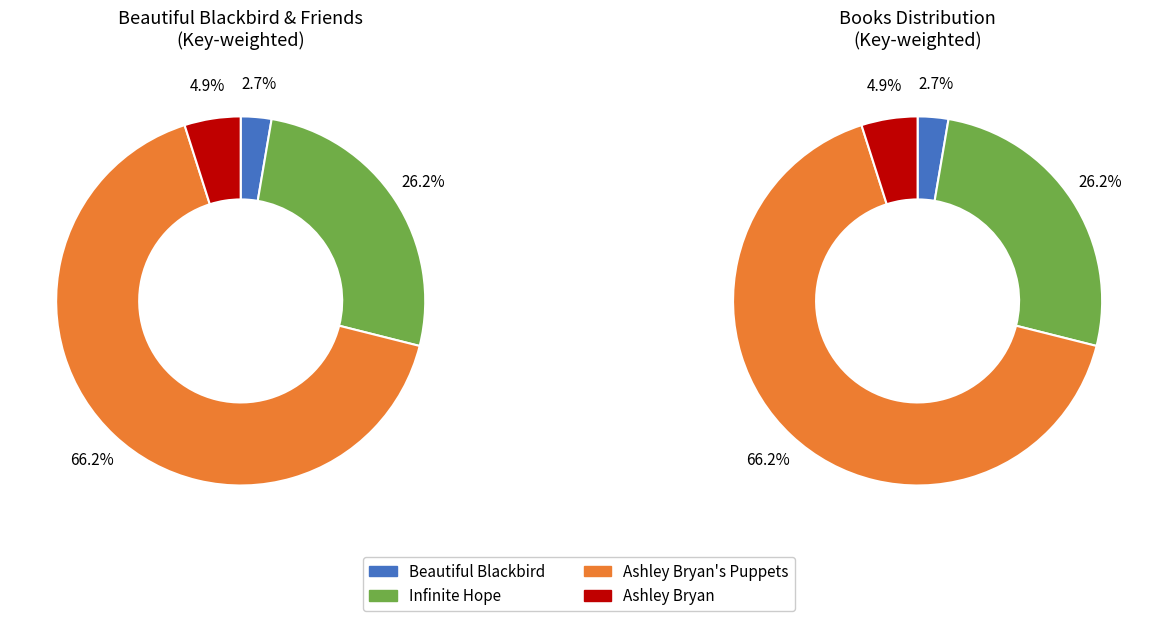

Is the sum of Beautiful Blackbird and Infinite Hope greater than half?

No